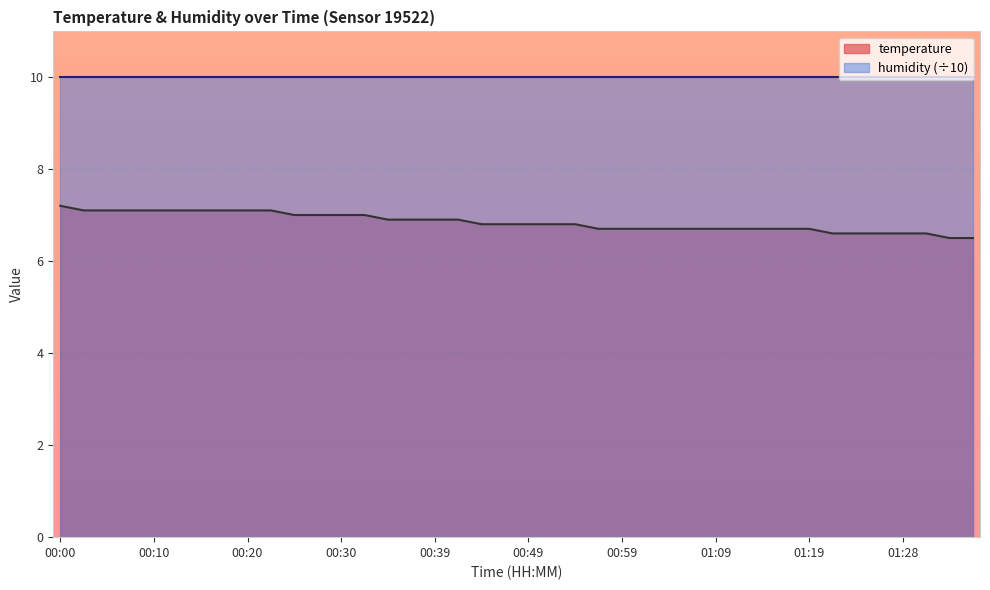

At which category does the chart reach its peak across all series?

00:00